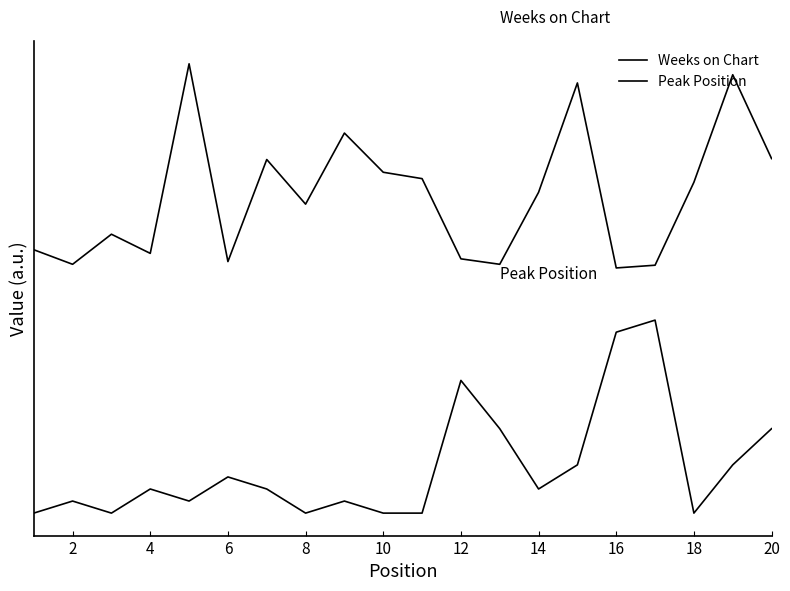

True or false: Peak Position and Weeks on Chart cross at least once.

False